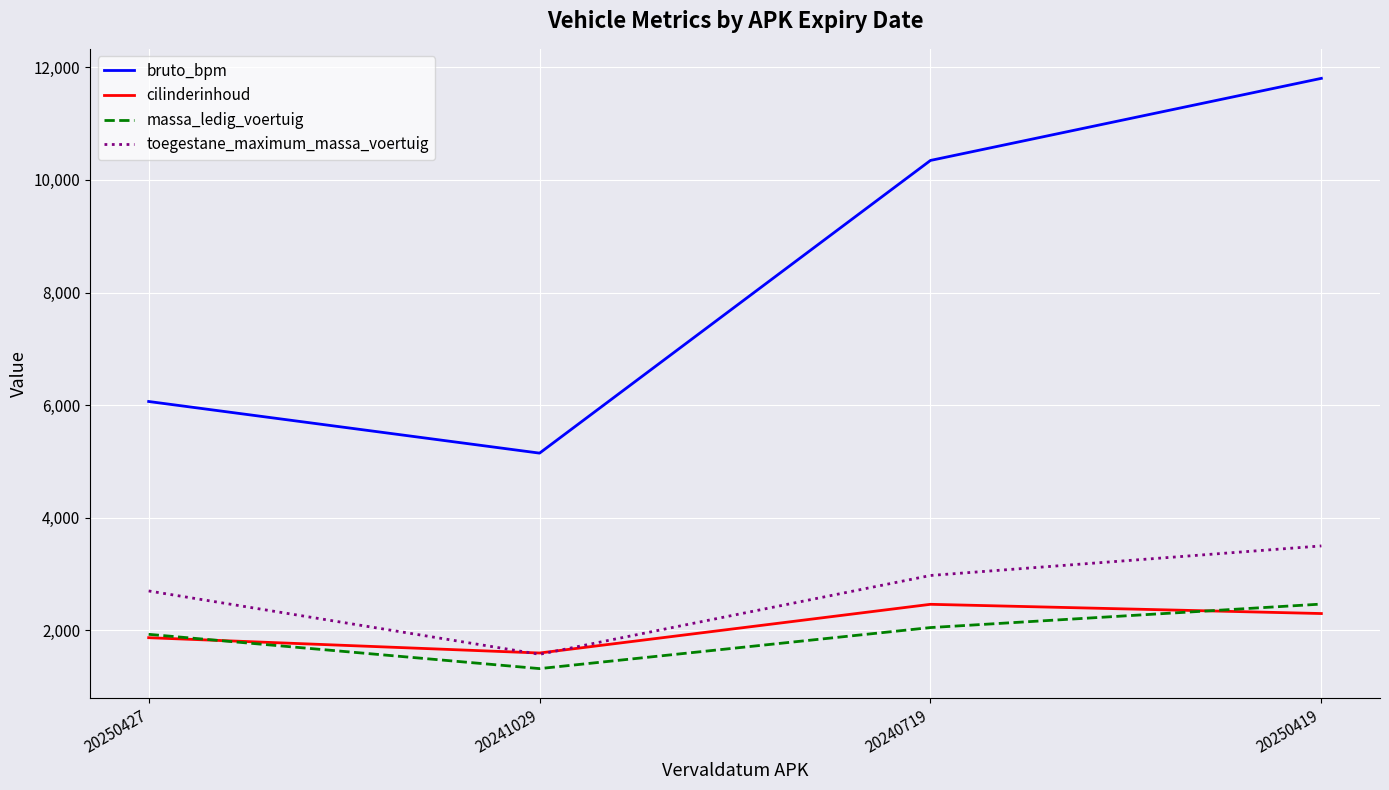

True or false: toegestane_maximum_massa_voertuig and massa_ledig_voertuig intersect in this chart.

False